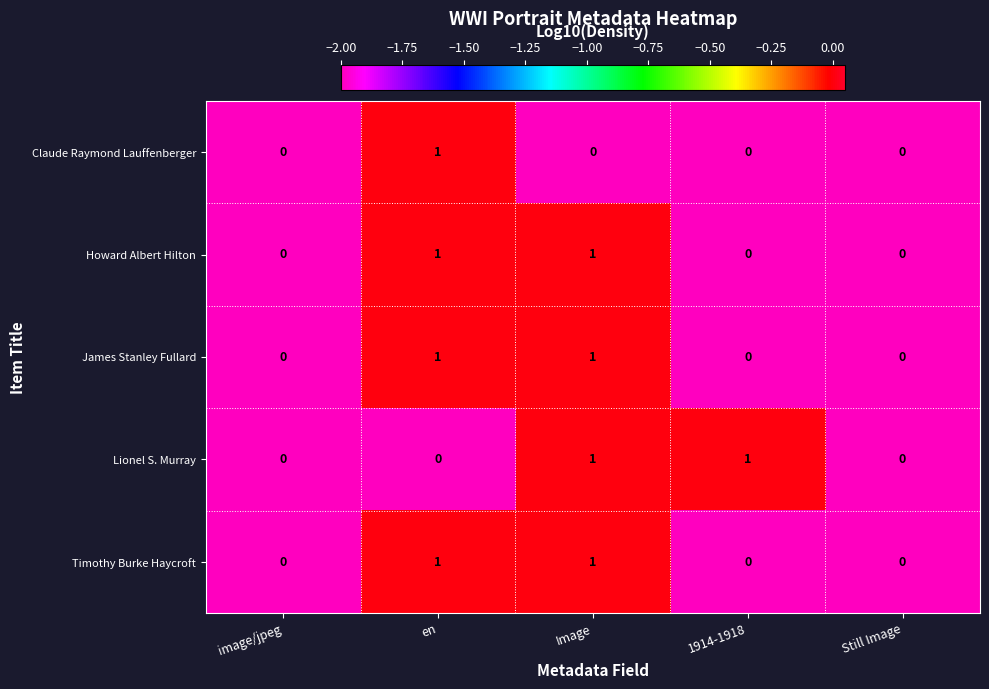

Between image/jpeg and 1914-1918, which series saw the biggest shift?

Lionel S. Murray